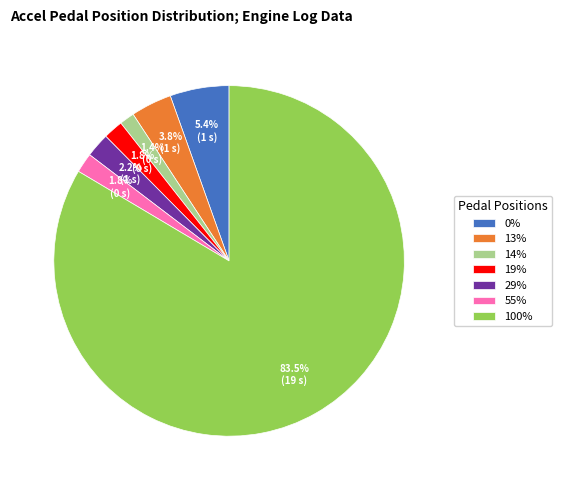

Is there any slice that represents more than half of the pie?

Yes